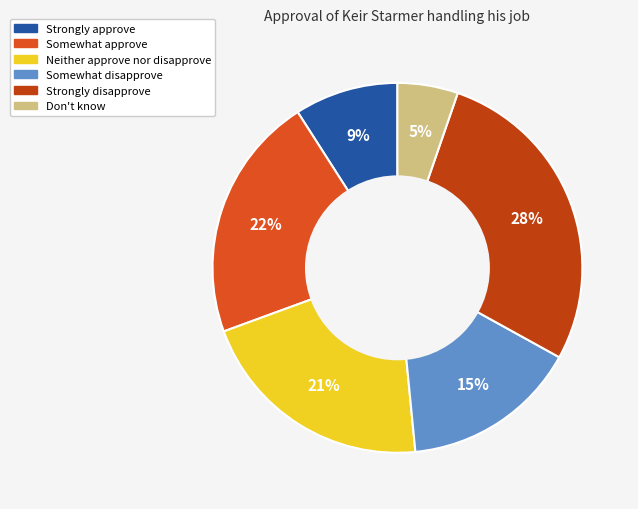

How many segments does this pie chart have?

6